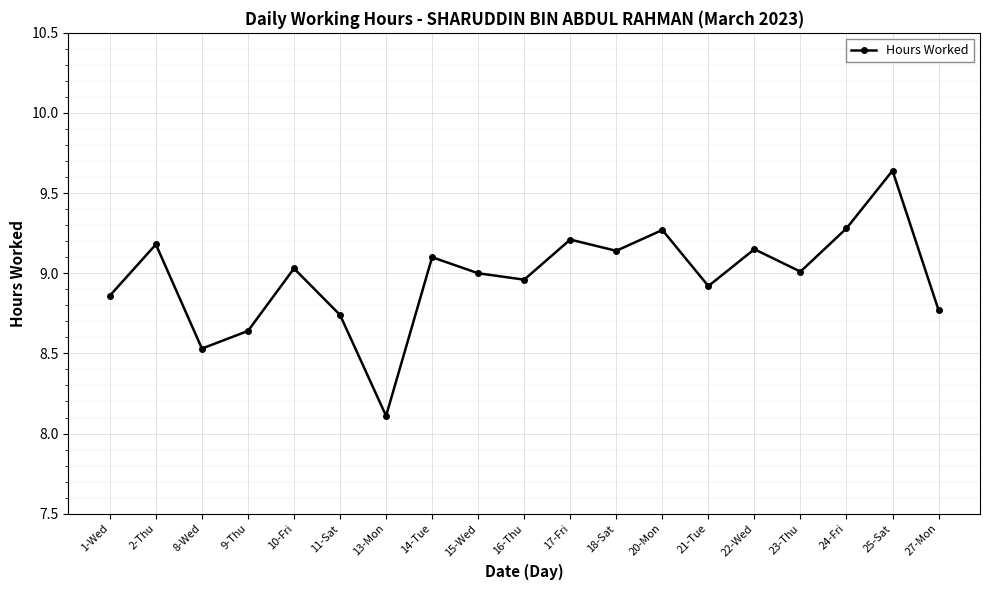

What is the label of the 3rd point from the right?

24-Fri